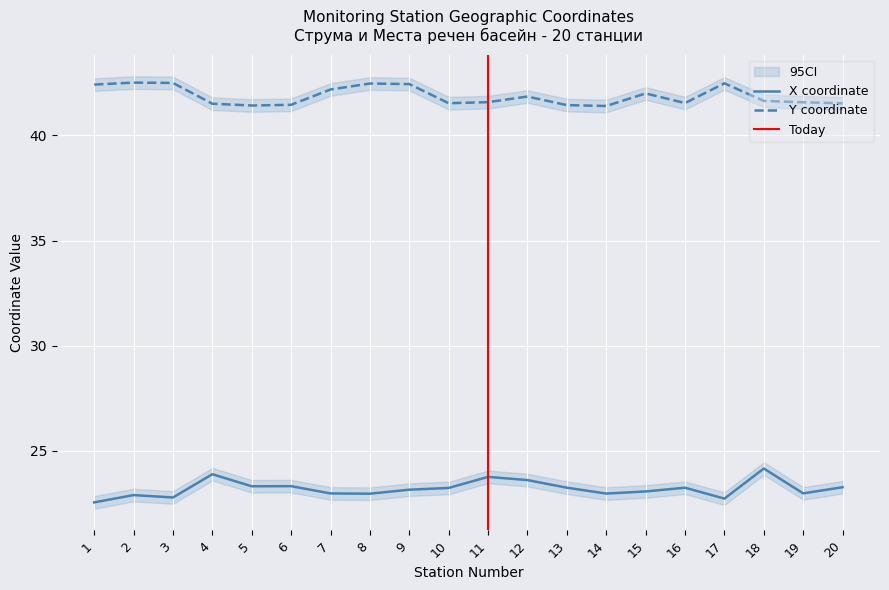

At which category does X coordinate reach its first local valley?

3